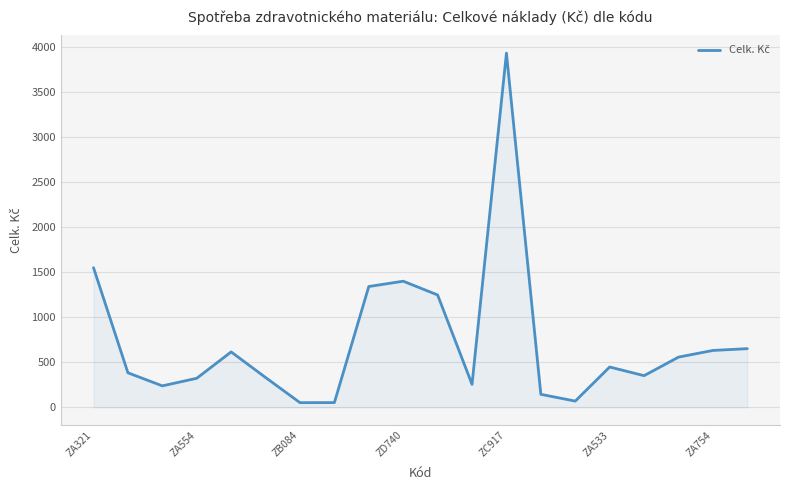

What is the difference between the maximum and minimum values?

3881.5